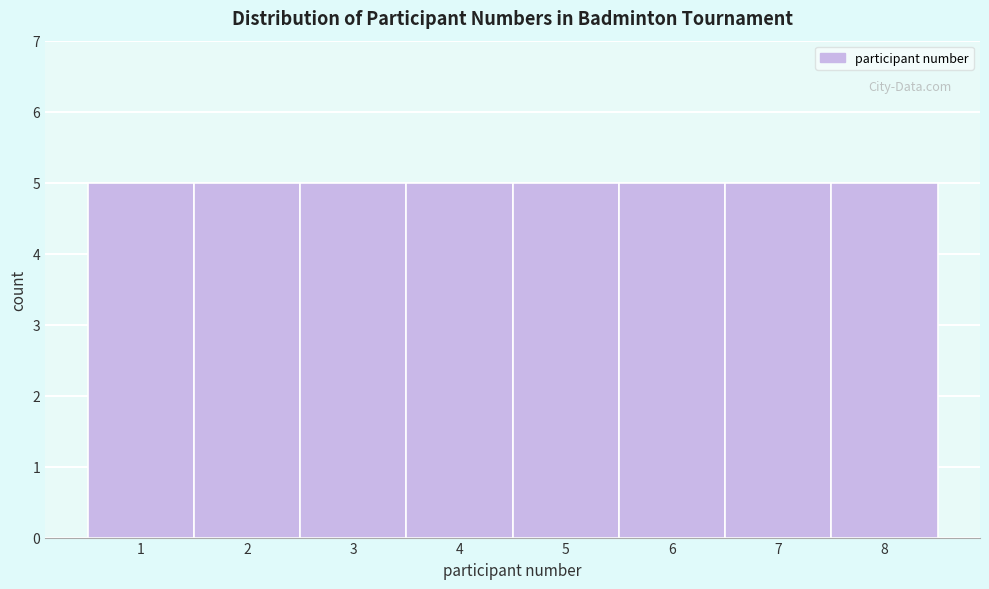

Reading left to right, transcribe this chart: for each bar, give the range it covers on the x-axis and its height. The values are not printed on the chart, so give them approximately, as read against the axis.

0.5 to 1.5: 5
1.5 to 2.5: 5
2.5 to 3.5: 5
3.5 to 4.5: 5
4.5 to 5.5: 5
5.5 to 6.5: 5
6.5 to 7.5: 5
7.5 to 8.5: 5